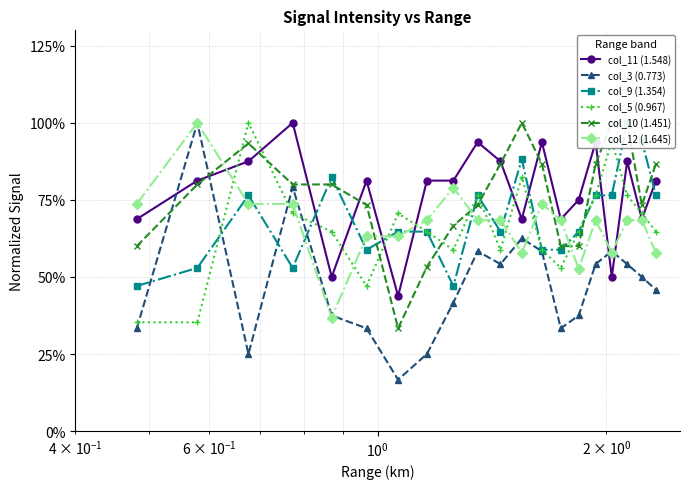

True or false: col_11 (1.548) has more than 2 interior local peaks.

True